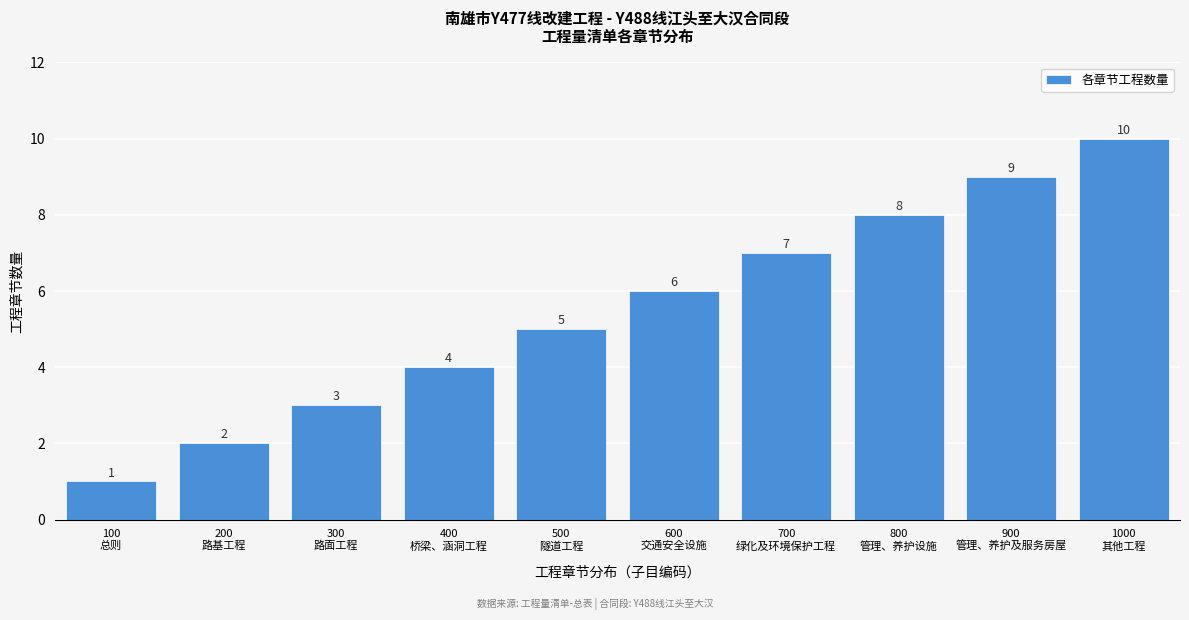

What is the greatest value displayed?

10